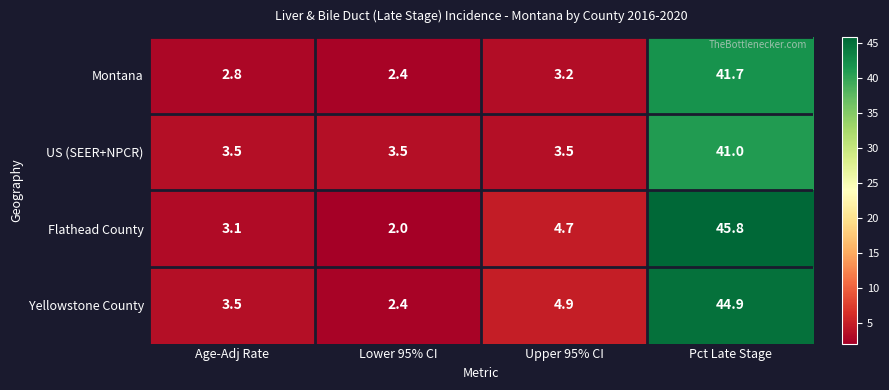

The Montana series shows 3.2 at Lower 95% CI. True or false?

False